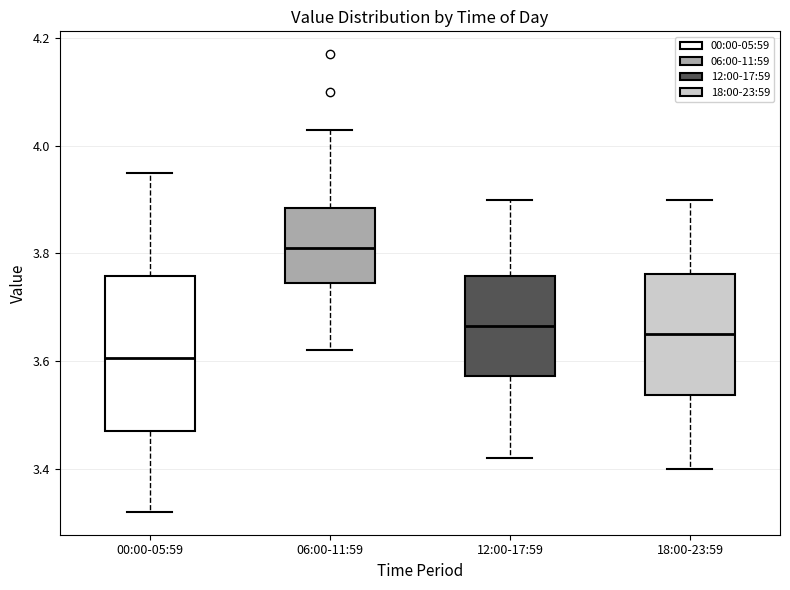

Reading left to right, transcribe this box plot: for each box, give where its median line is, the range the box spans, and where its two whiskers end, as read against the y-axis. The values are not printed on the chart, so give them approximately, as read against the axis.

00:00-05:59: median 3.60, box 3.48 to 3.76, whiskers 3.32 to 3.96
06:00-11:59: median 3.82, box 3.74 to 3.88, whiskers 3.62 to 4.04
12:00-17:59: median 3.66, box 3.58 to 3.76, whiskers 3.42 to 3.90
18:00-23:59: median 3.66, box 3.54 to 3.76, whiskers 3.40 to 3.90